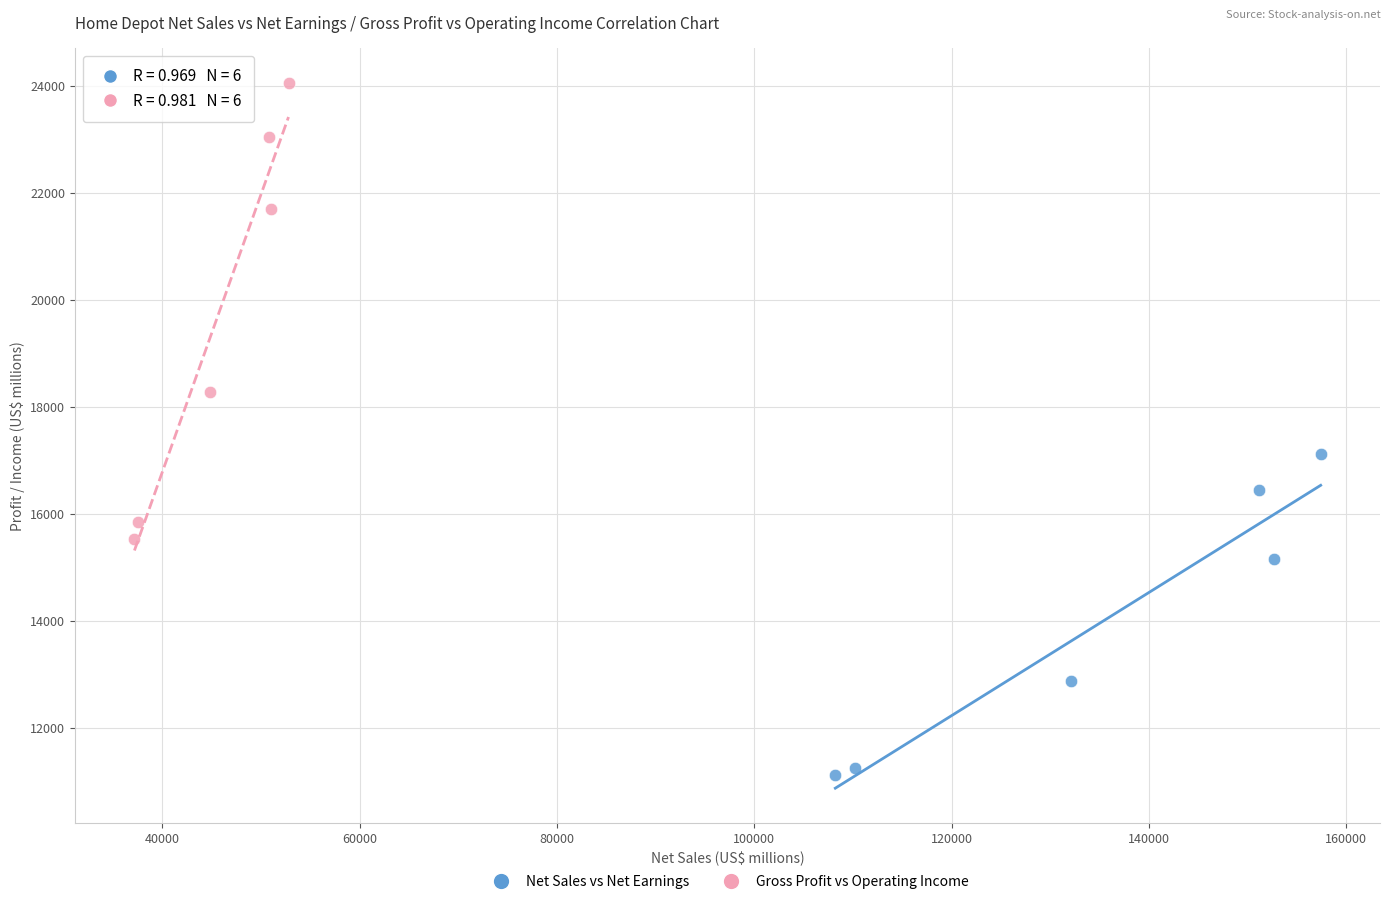

Which series has the widest spread of Y values?

Gross Profit vs Operating Income